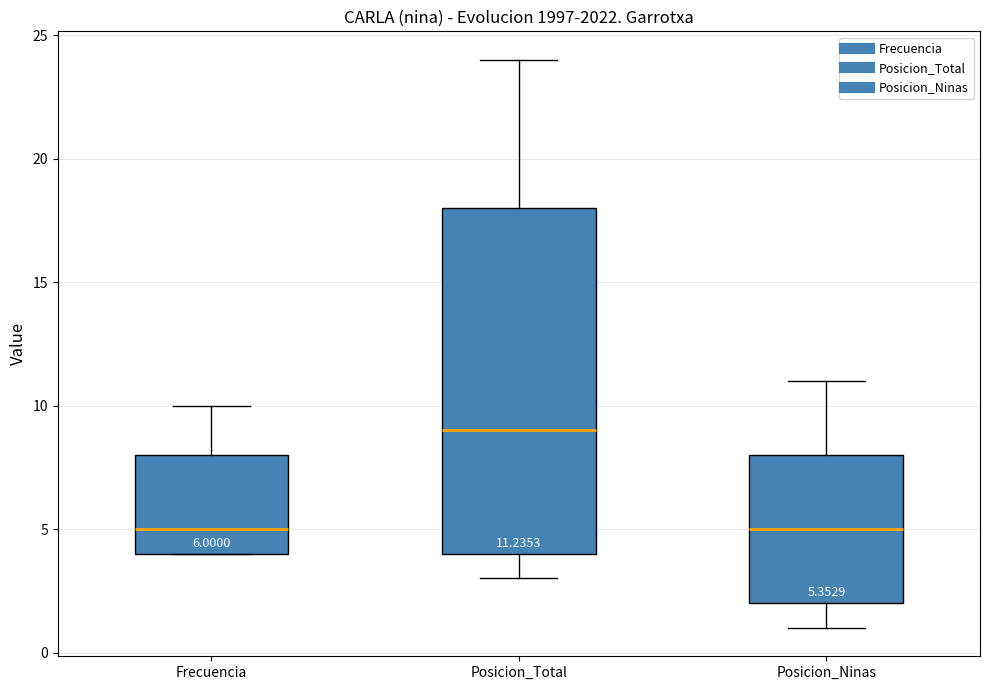

Which box has the highest median line?

Posicion_Total